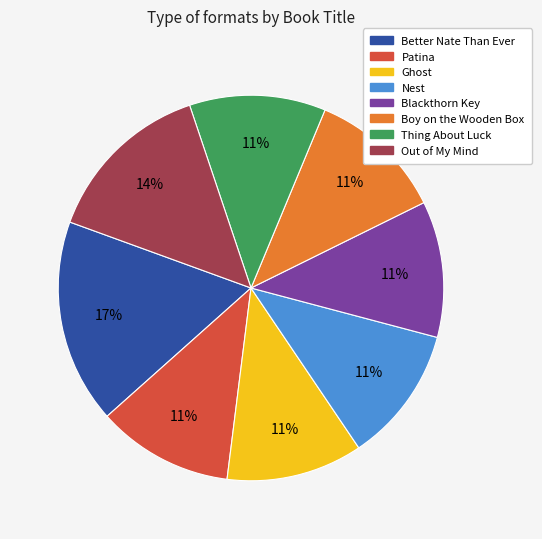

Which category has the biggest portion of the pie?

Better Nate Than Ever